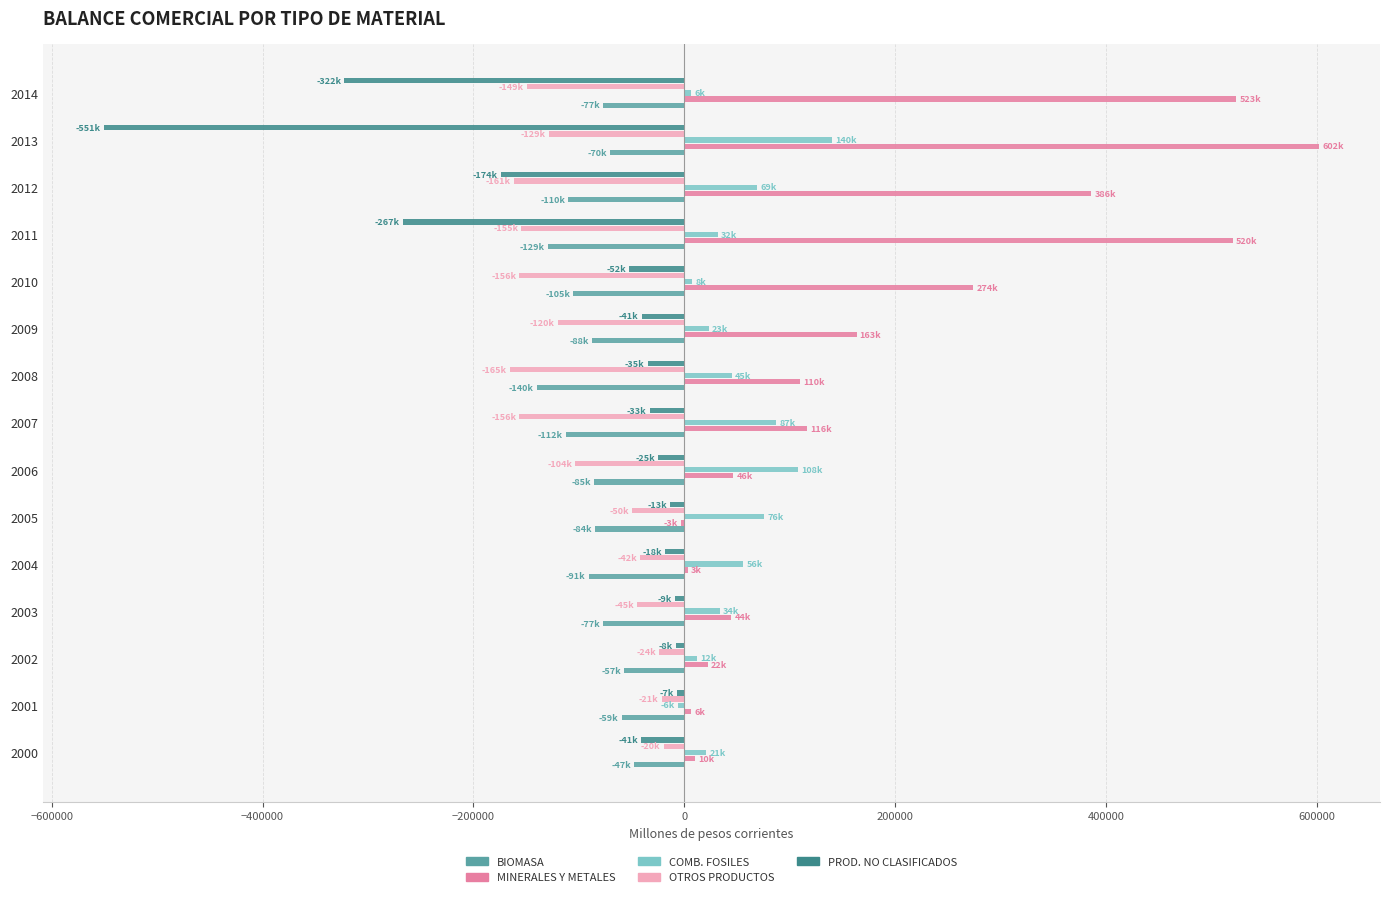

The value of MINERALES Y METALES at 2003 is 44402.0. True or false?

True